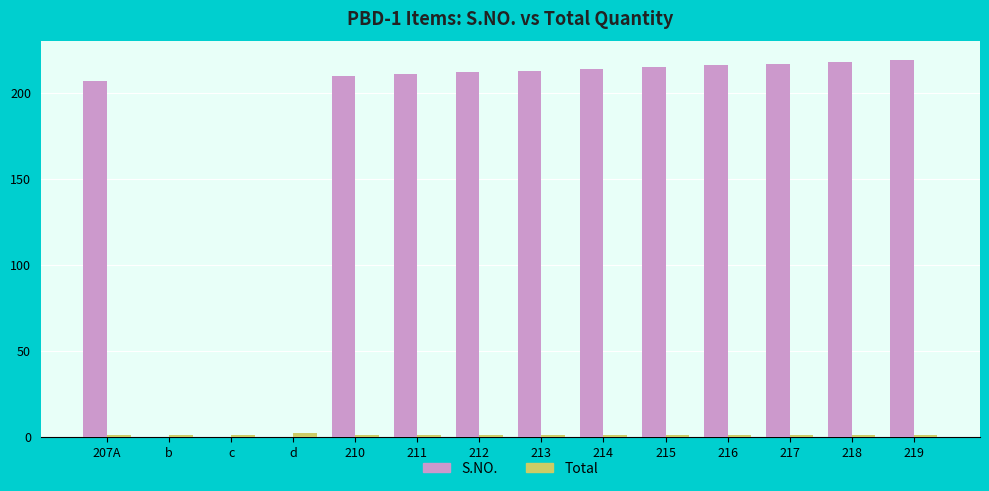

What is the sum of the S.NO. values at 217 and 213?

430